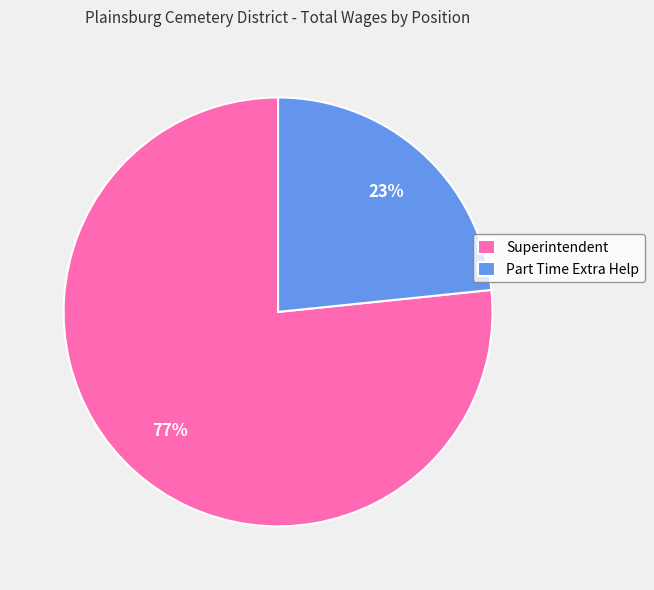

Which category accounts for the majority?

Superintendent